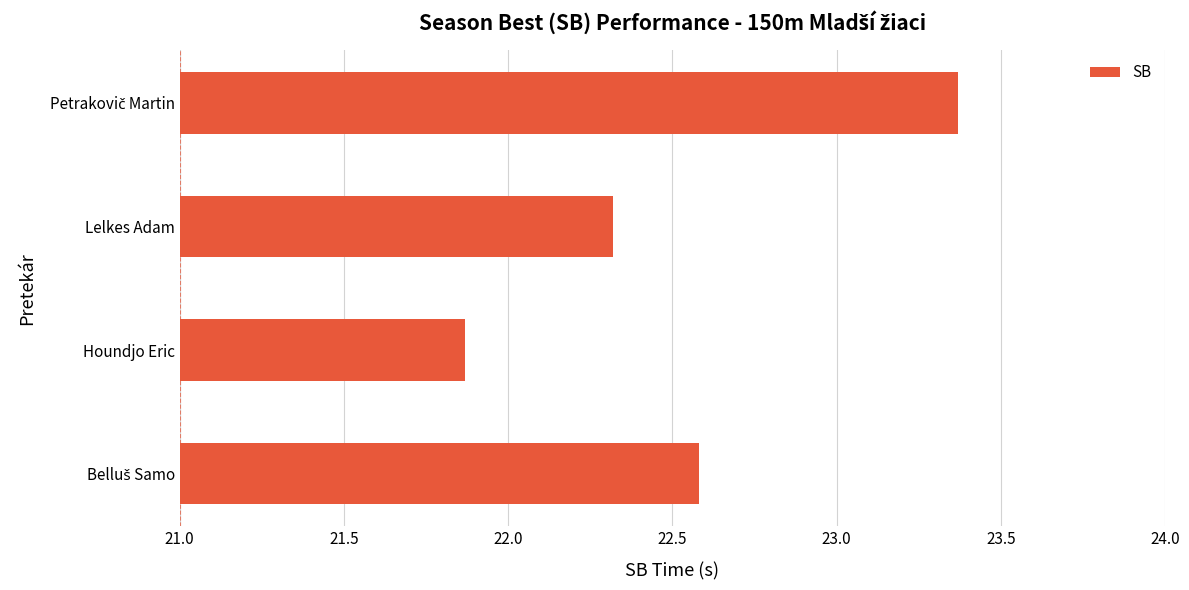

What is the difference between the second highest and second lowest values?

0.3